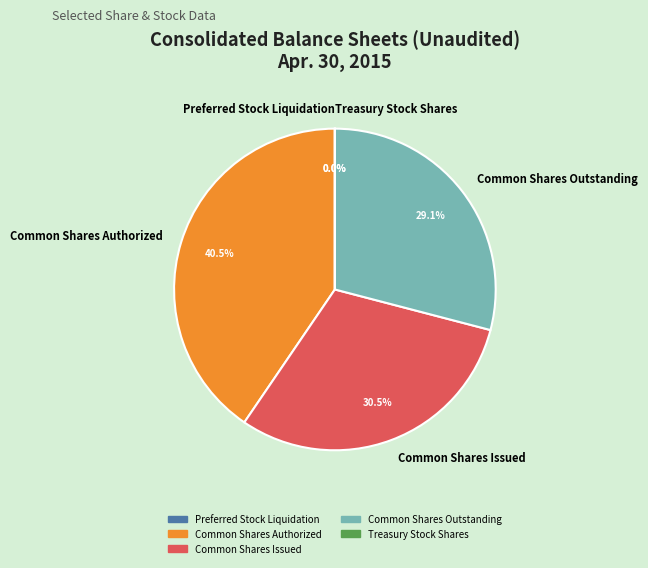

What is the largest slice in the pie chart?

Common Shares Authorized